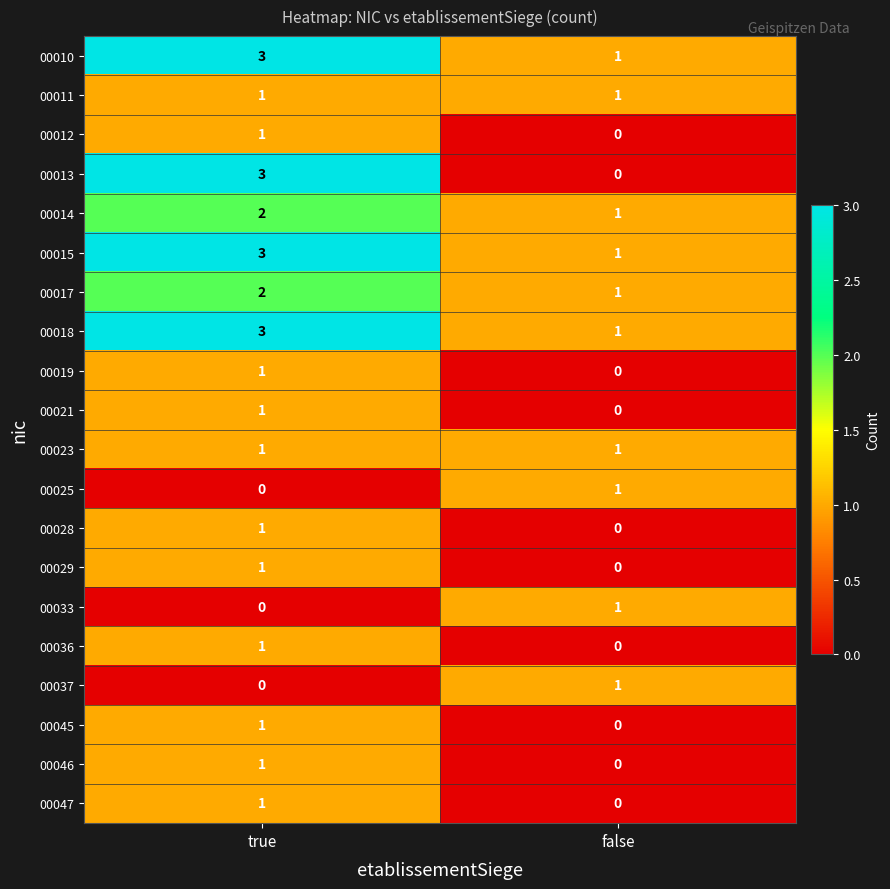

Rank the categories by 00013 value from lowest to highest.

false, true